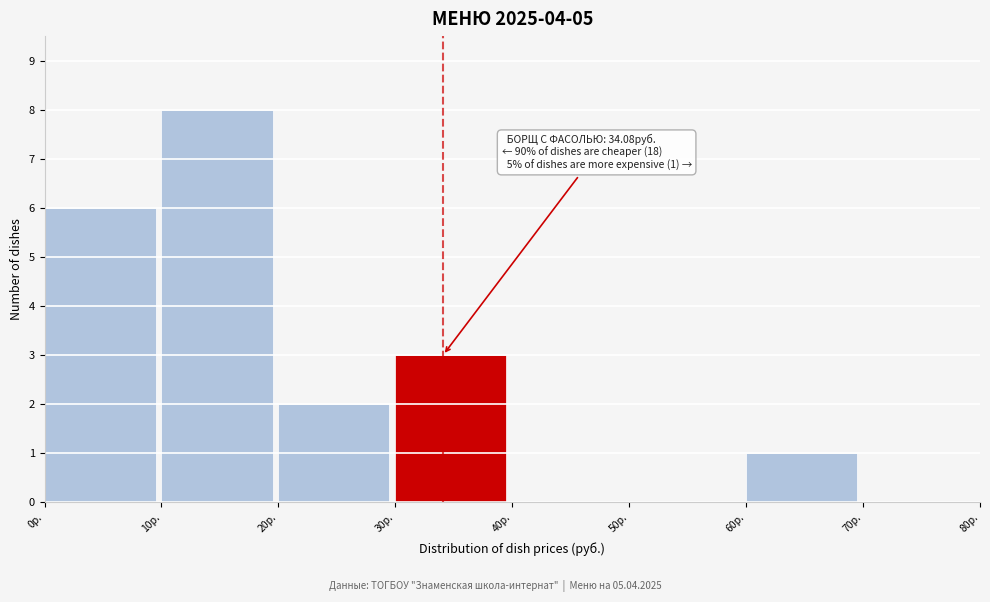

Over which range of the x-axis is the bar tallest?

10 to 20